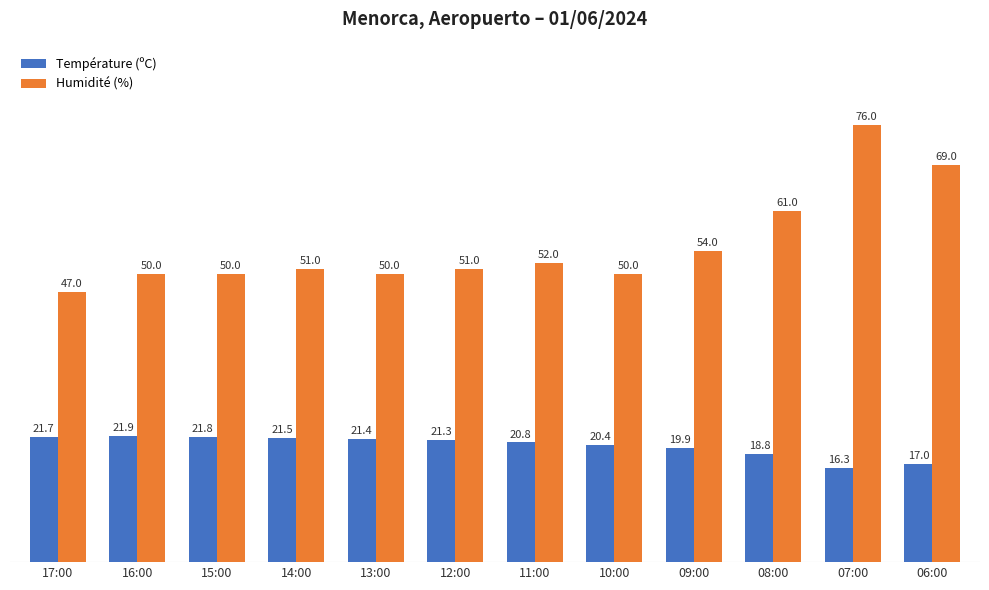

Which series changed the most between 07:00 and 06:00?

Humidité (%)